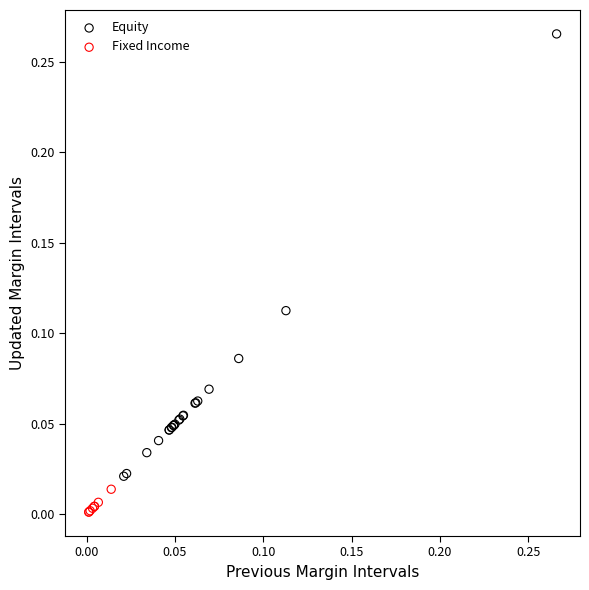

Which series reaches the minimum Y coordinate?

Fixed Income